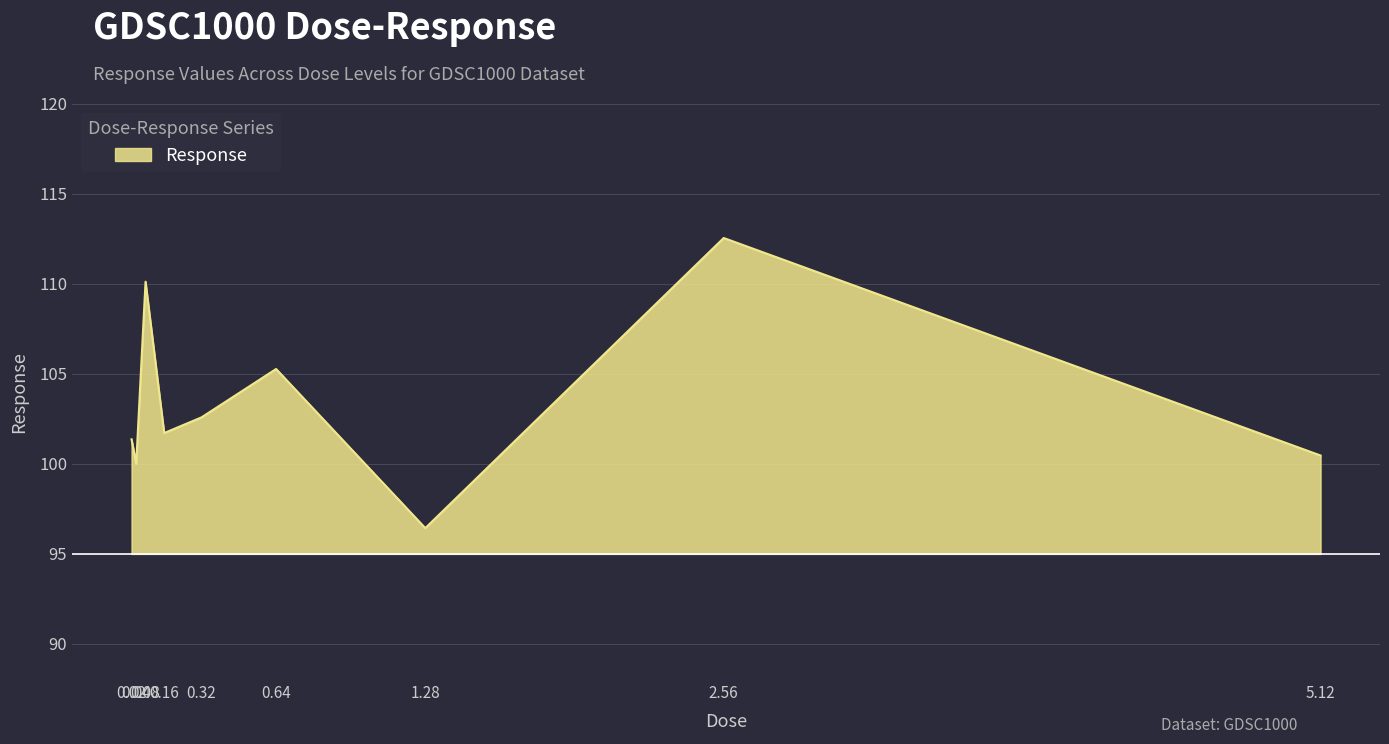

What is the smallest value displayed?

96.4